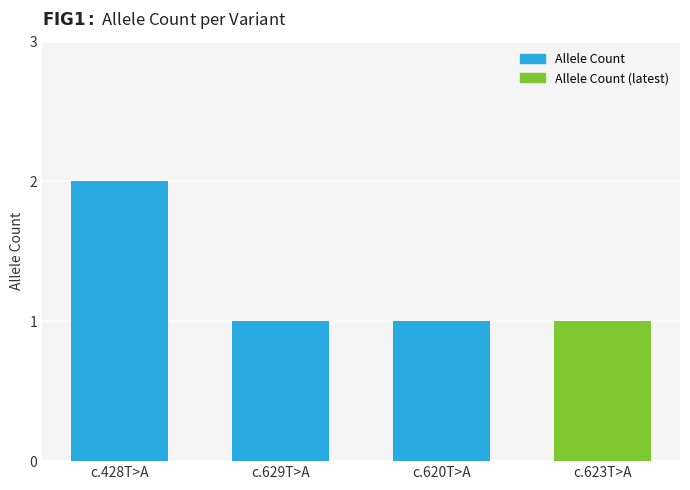

How many series are shown in this chart?

1